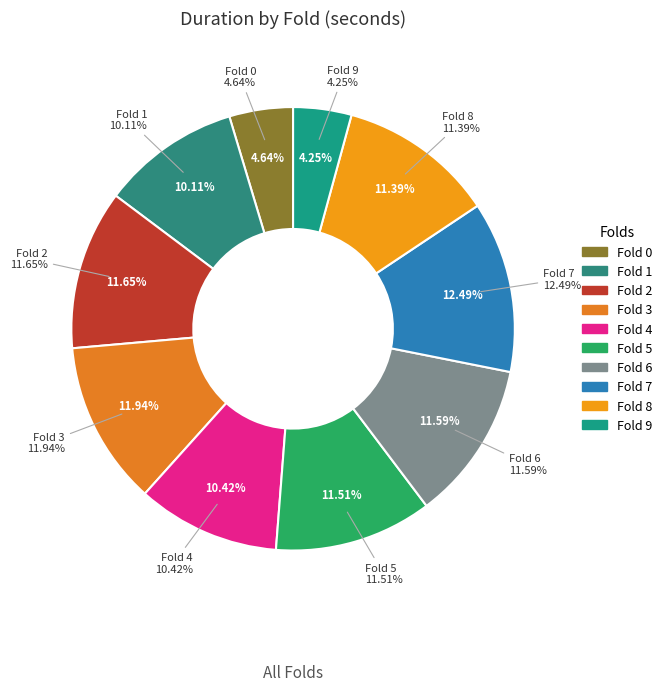

To the nearest percent, what portion does fold_5 represent?

12%